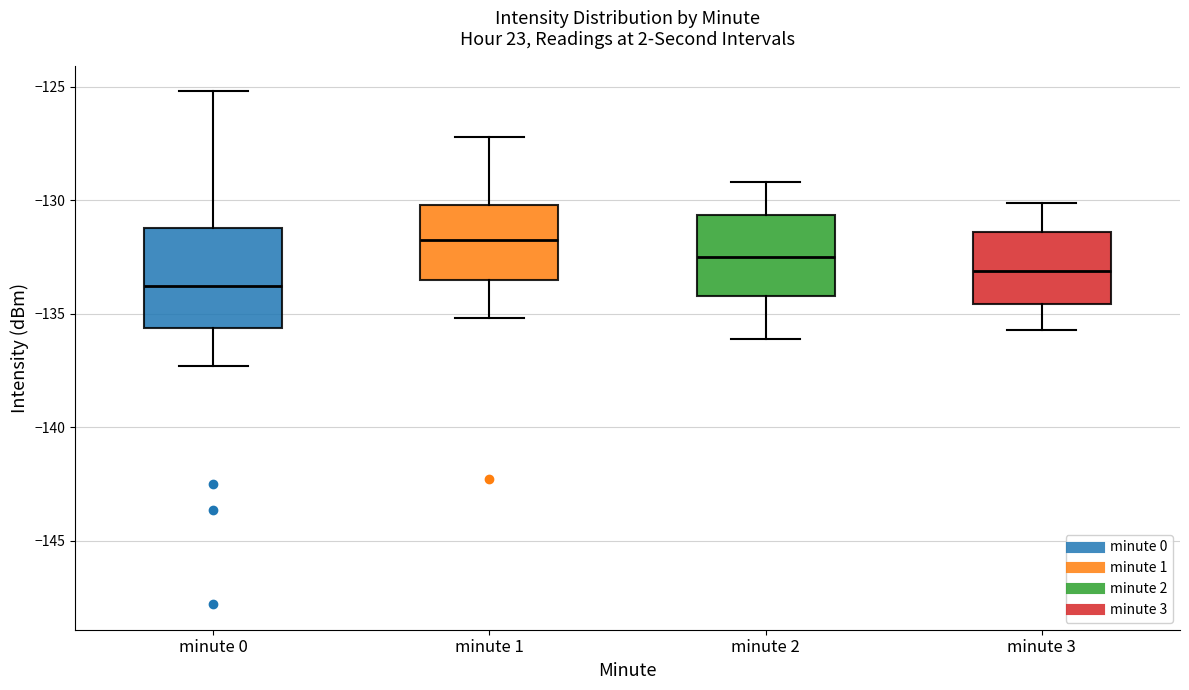

Which box has the lowest median line?

minute 0